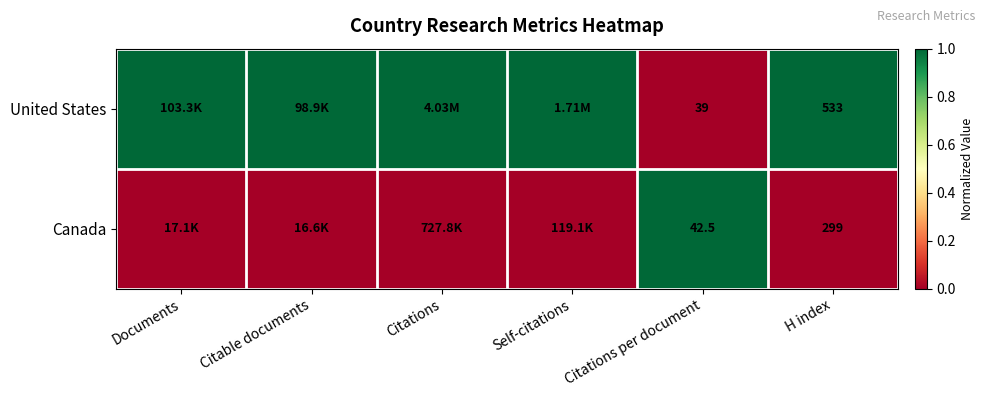

At Citations per document, list the series in order from largest to smallest.

Canada, United States